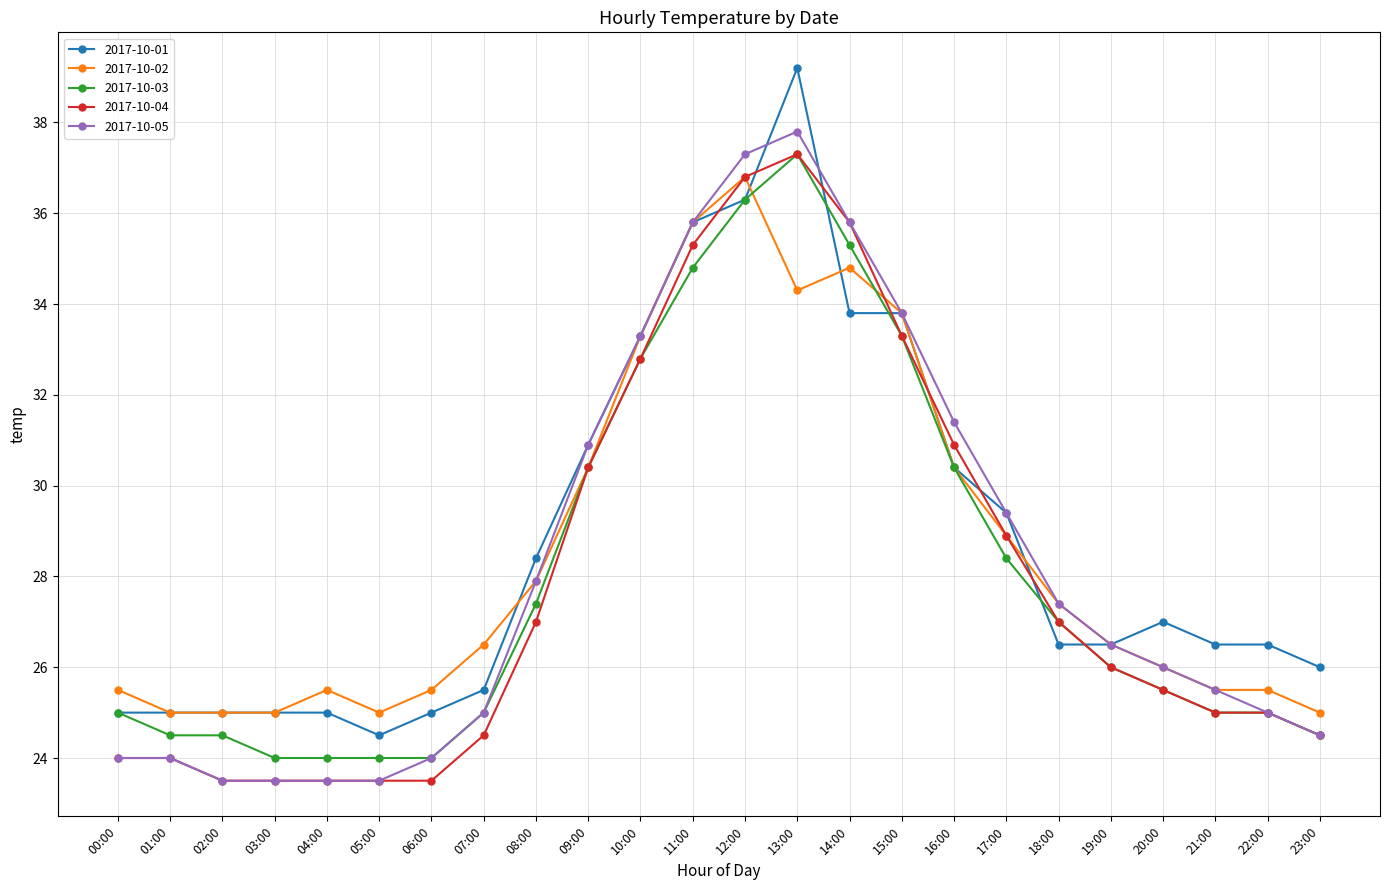

True or false: 2017-10-02 has more than 2 interior local peaks.

True